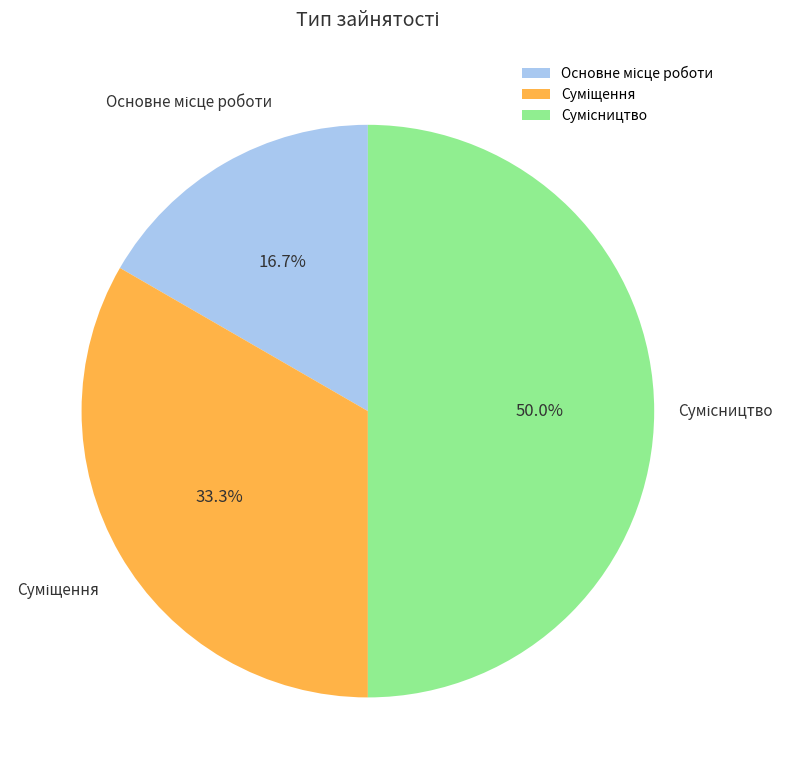

To the nearest percent, what is the combined percentage of Сумісництво and Основне місце роботи?

67%